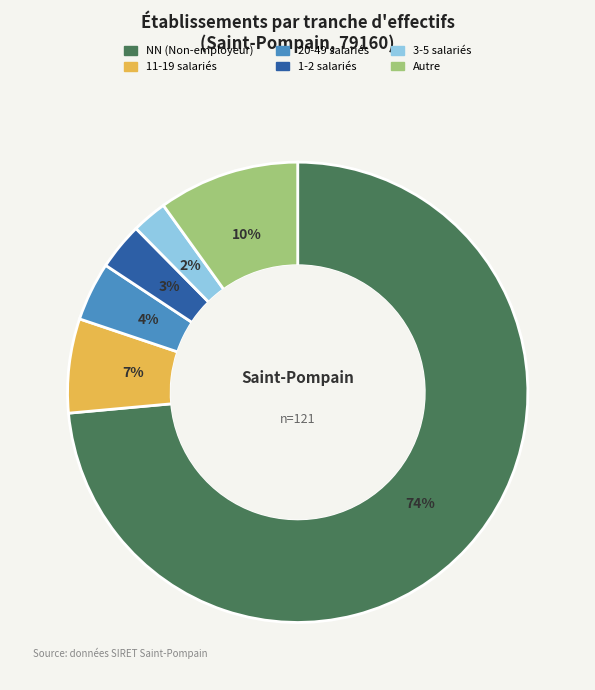

To the nearest percent, what is the average slice percentage?

17%